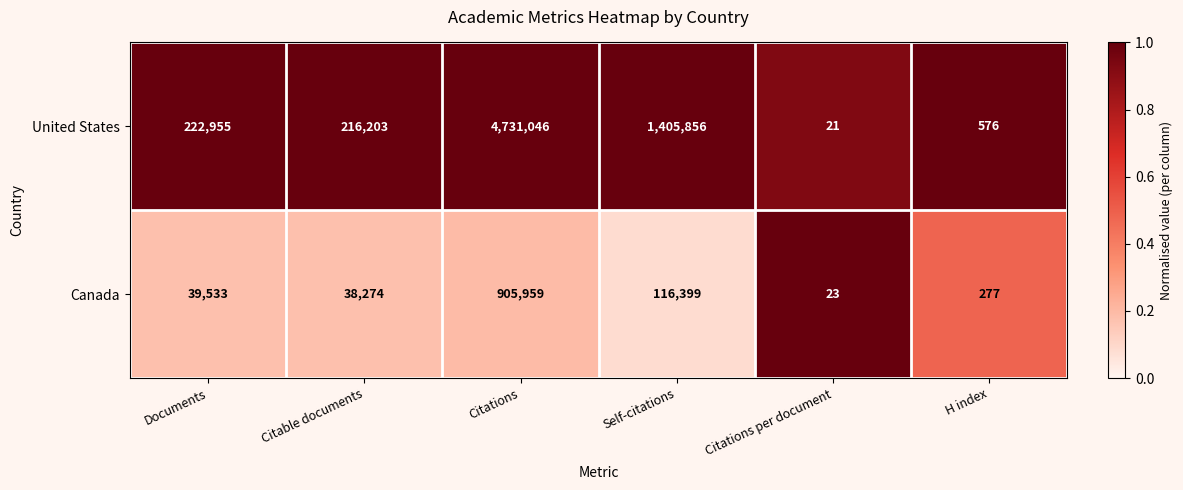

What is the minimum value shown in the chart?

21